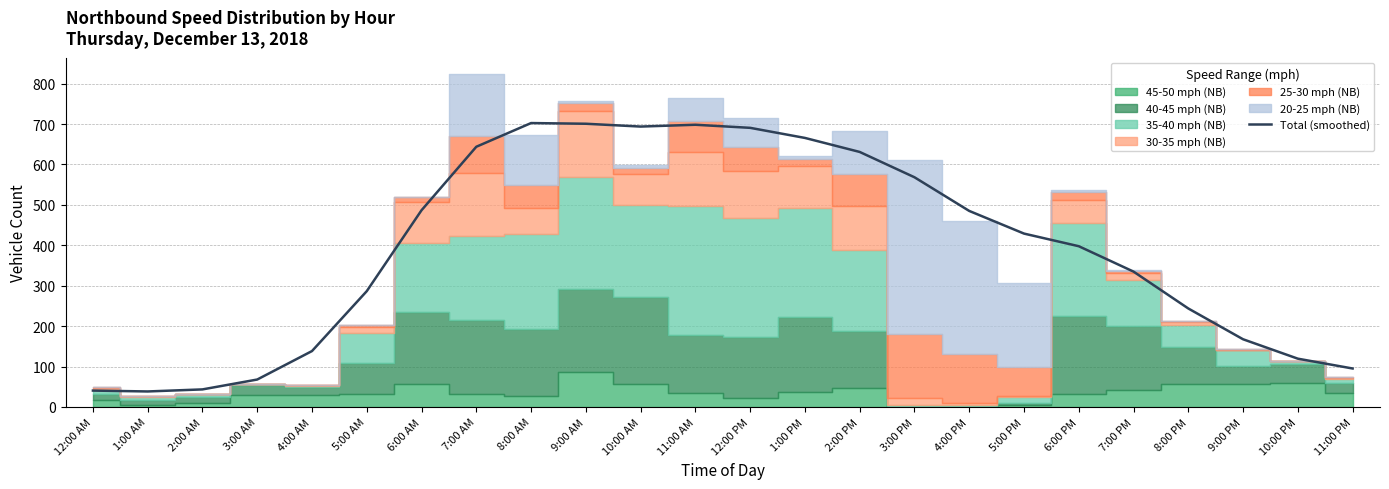

True or false: the data shows 286.5 at 5:00 AM.

True